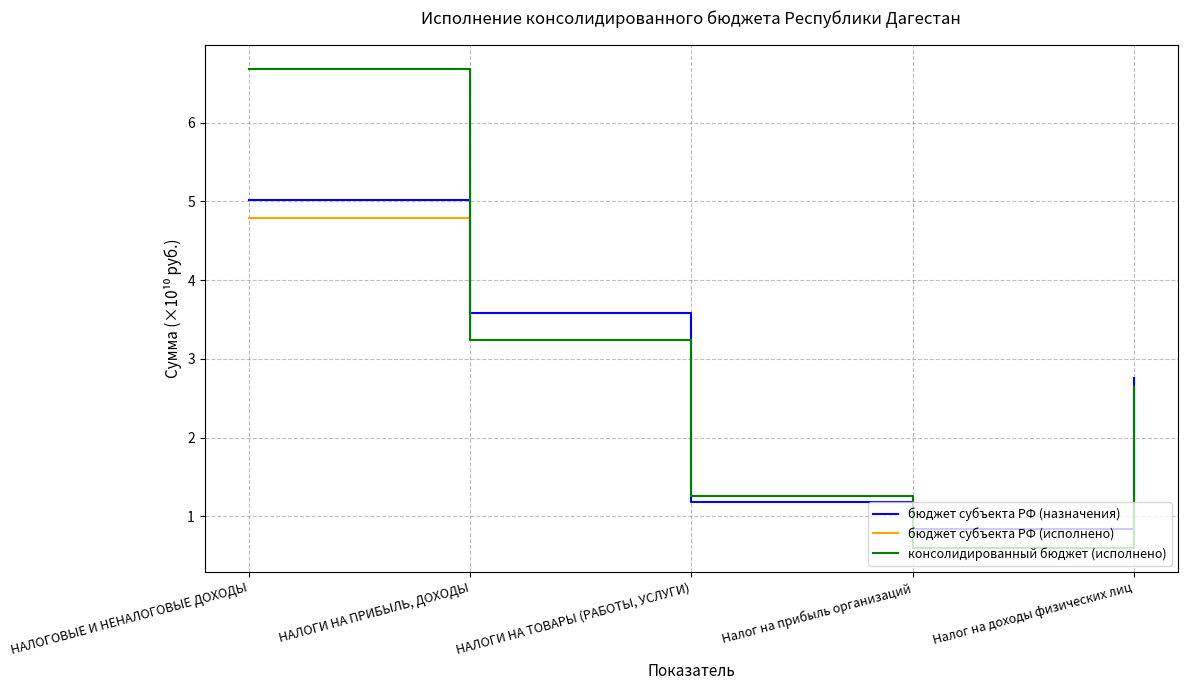

Which series has the largest total across all categories?

консолидированный бюджет (исполнено)